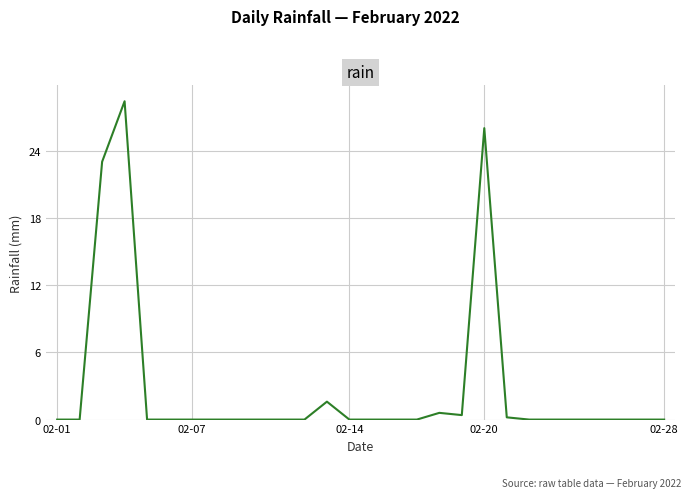

Reading right to left, transcribe all the data shown in this chart.

0.0	0.0	0.0	0.0	0.0	0.0	0.0	0.2	26.0	0.4	0.6	0.0	0.0	0.0	0.0	1.6	0.0	0.0	0.0	0.0	0.0	0.0	0.0	0.0	28.4	23.0	0.0	0.0